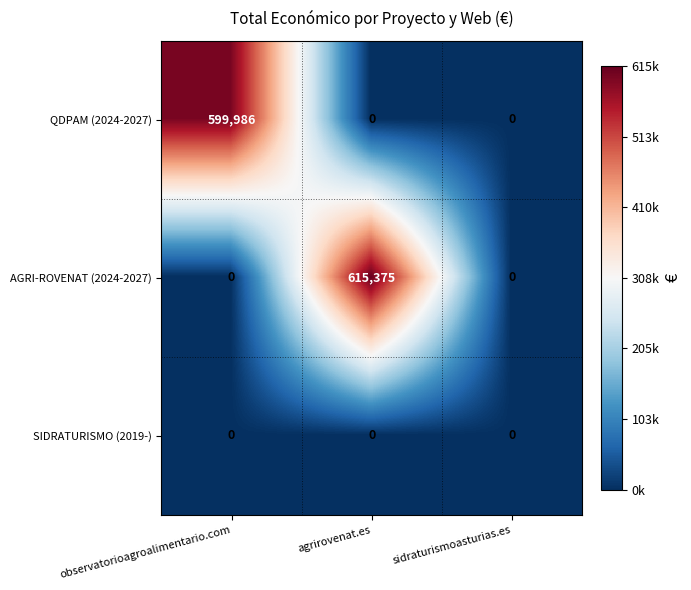

What is the spread (max minus min) of values at agrirovenat.es?

615375